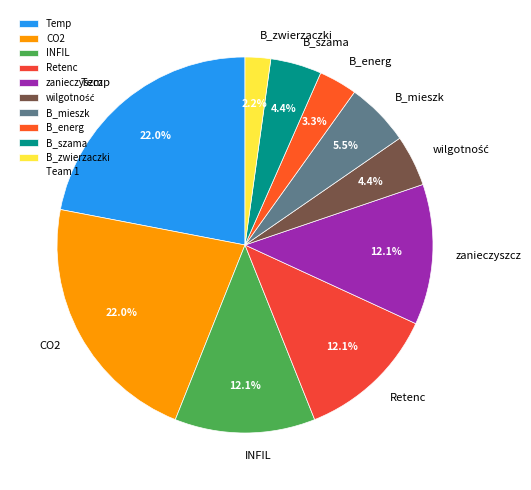

How much of the chart is everything except B_zwierzaczki?

97.8%